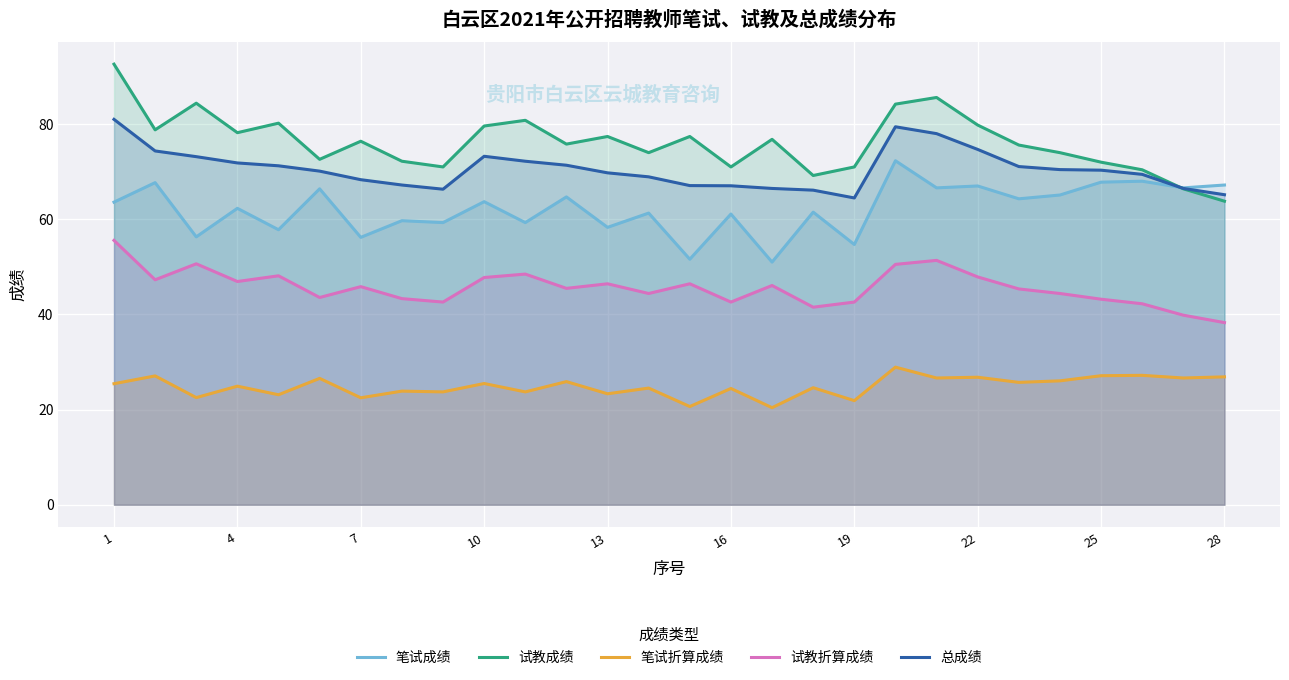

What are all the series names shown in the legend?

笔试成绩, 试教成绩, 笔试折算成绩, 试教折算成绩, 总成绩